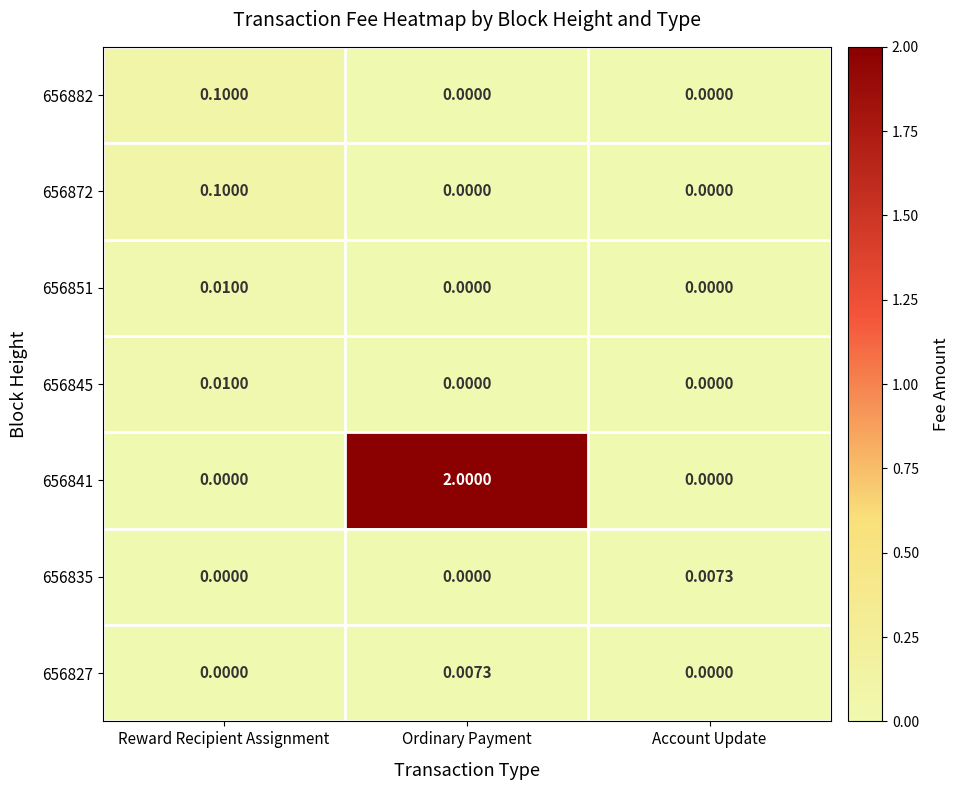

At which category is the sum across all series the highest?

Ordinary Payment